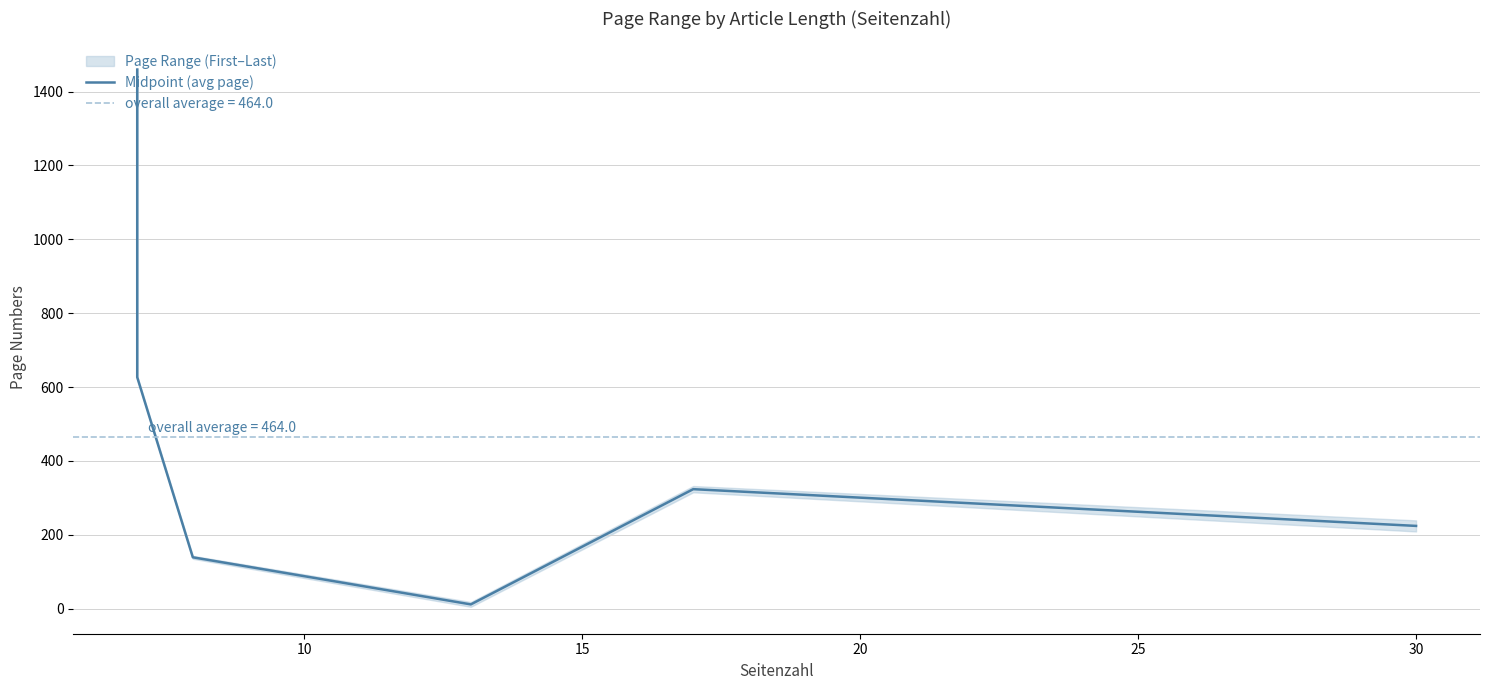

What is the value of the 5th point from the left?

323.5